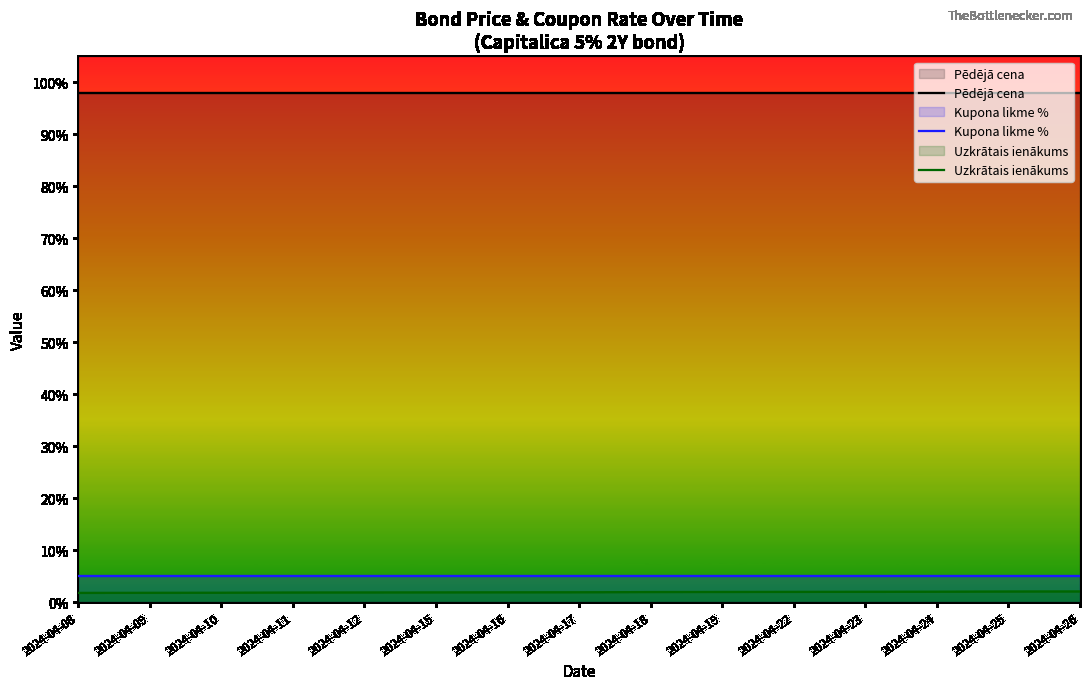

What is the average value of the Uzkrātais ienākums series?

1.9